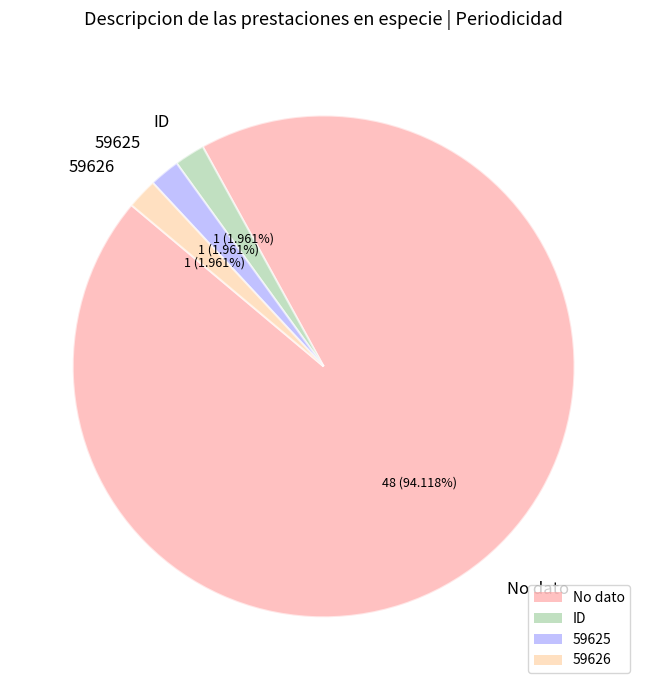

Is it true that 59625 is 2% of the pie?

True